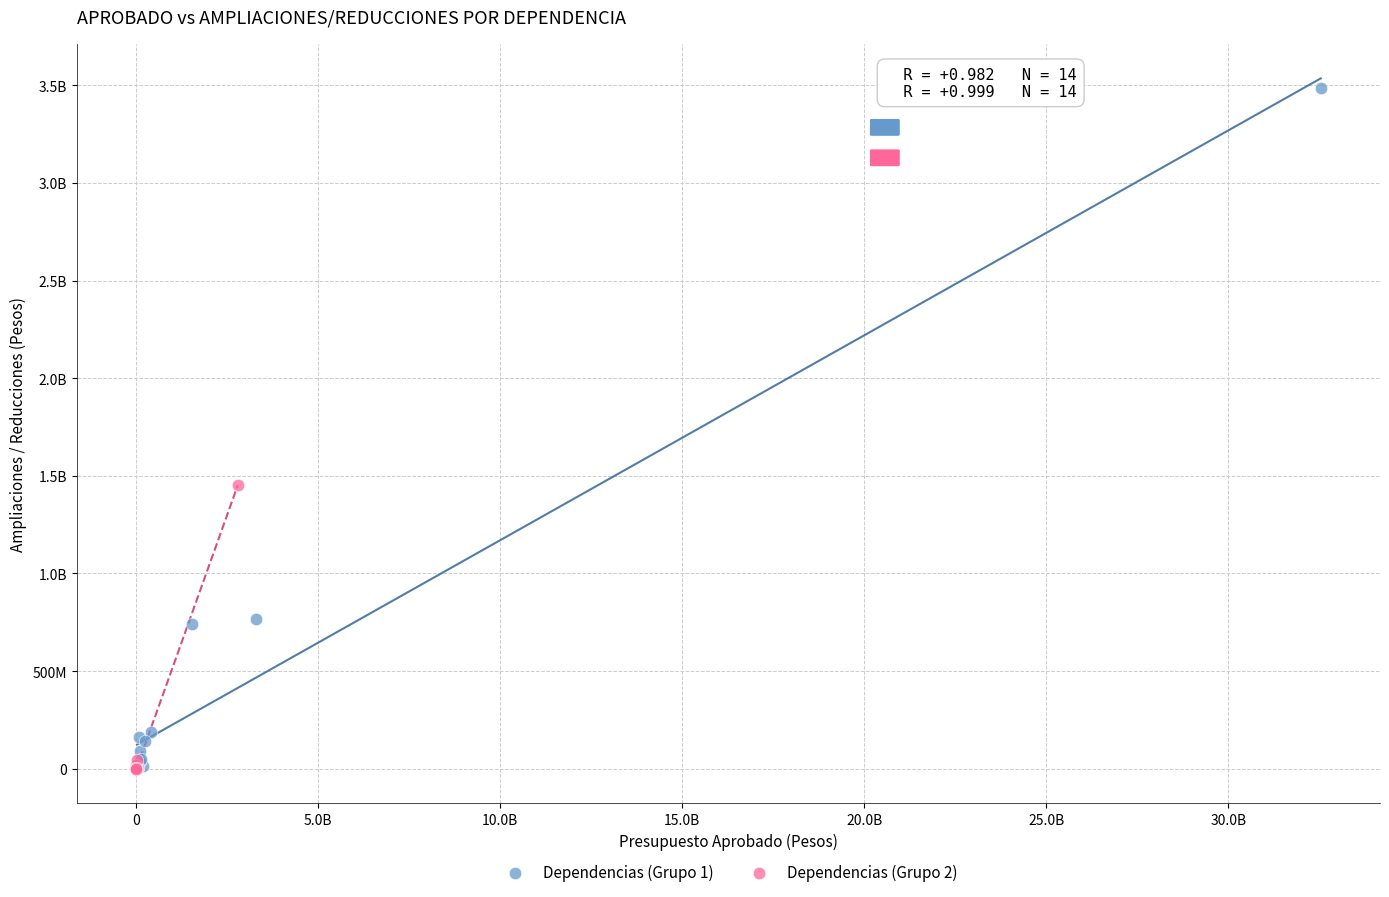

What are all the series names shown in the legend?

Dependencias (Grupo 1), Dependencias (Grupo 2)